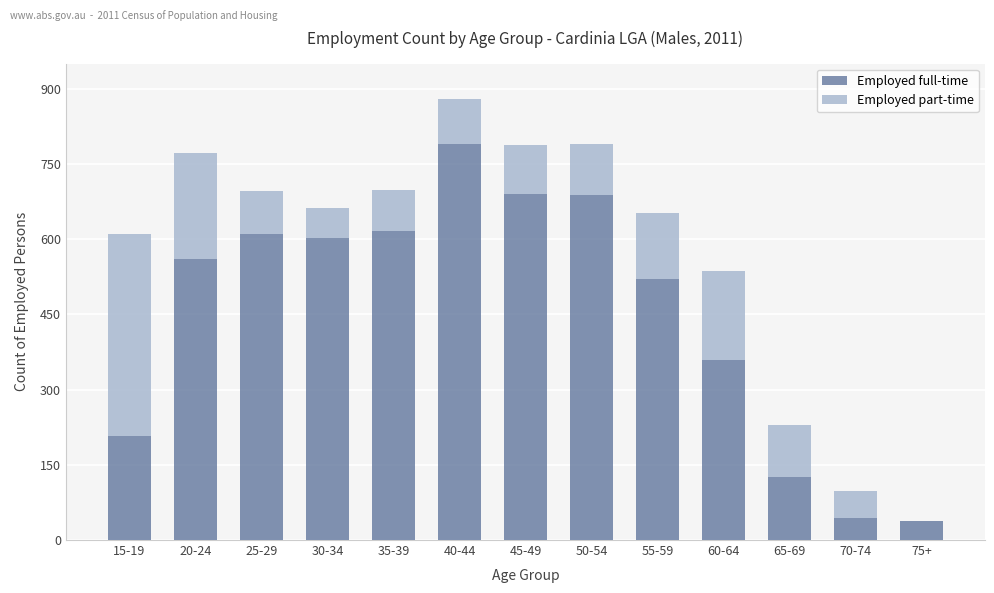

At which category is the sum across all series the highest?

40-44